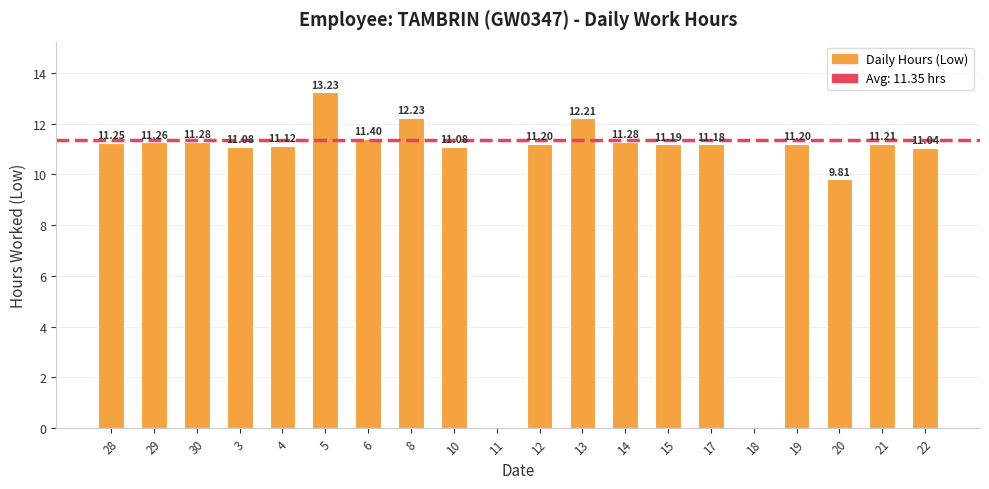

Between 17 and 12, which is larger?

12